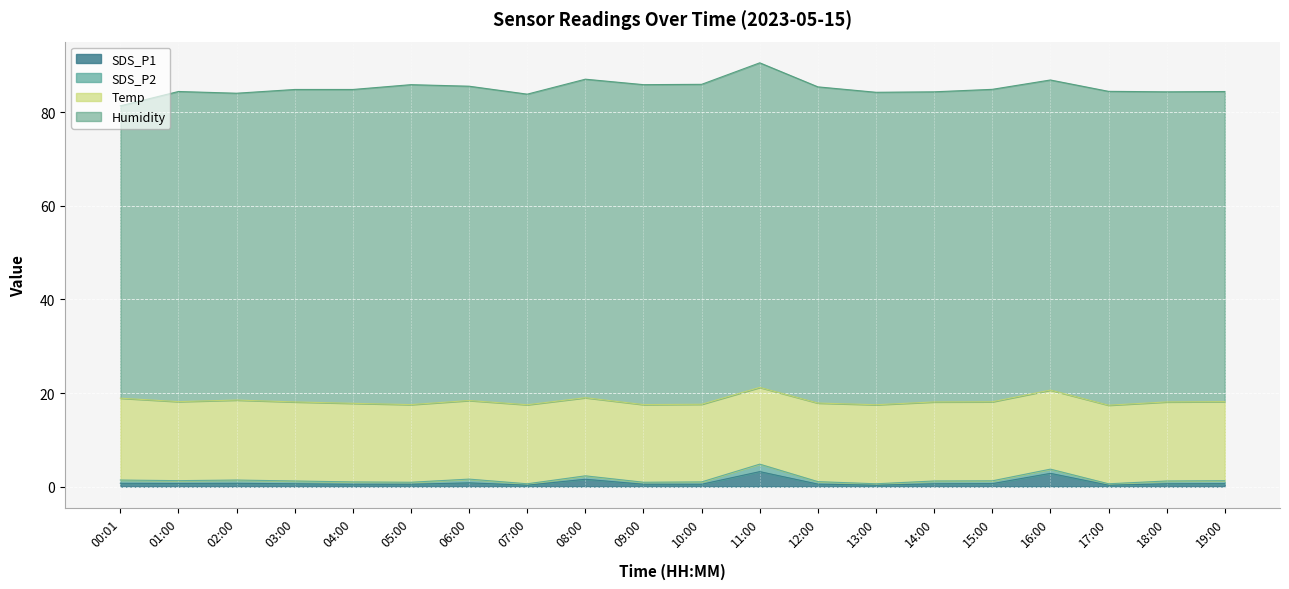

What is the difference between the highest and lowest values at 09:00?

68.0